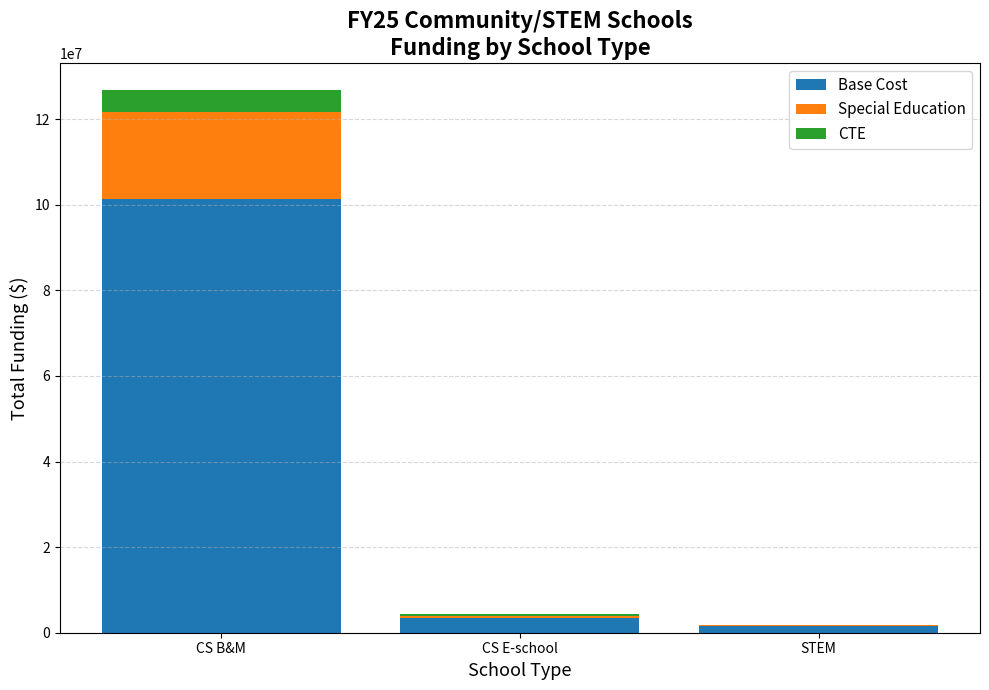

Is it true that Base Cost equals 101221915.0 at CS B&M?

True